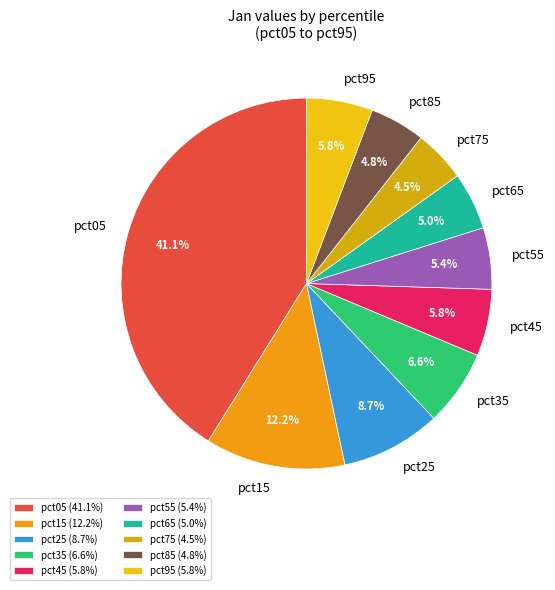

What is the largest slice in the pie chart?

pct05